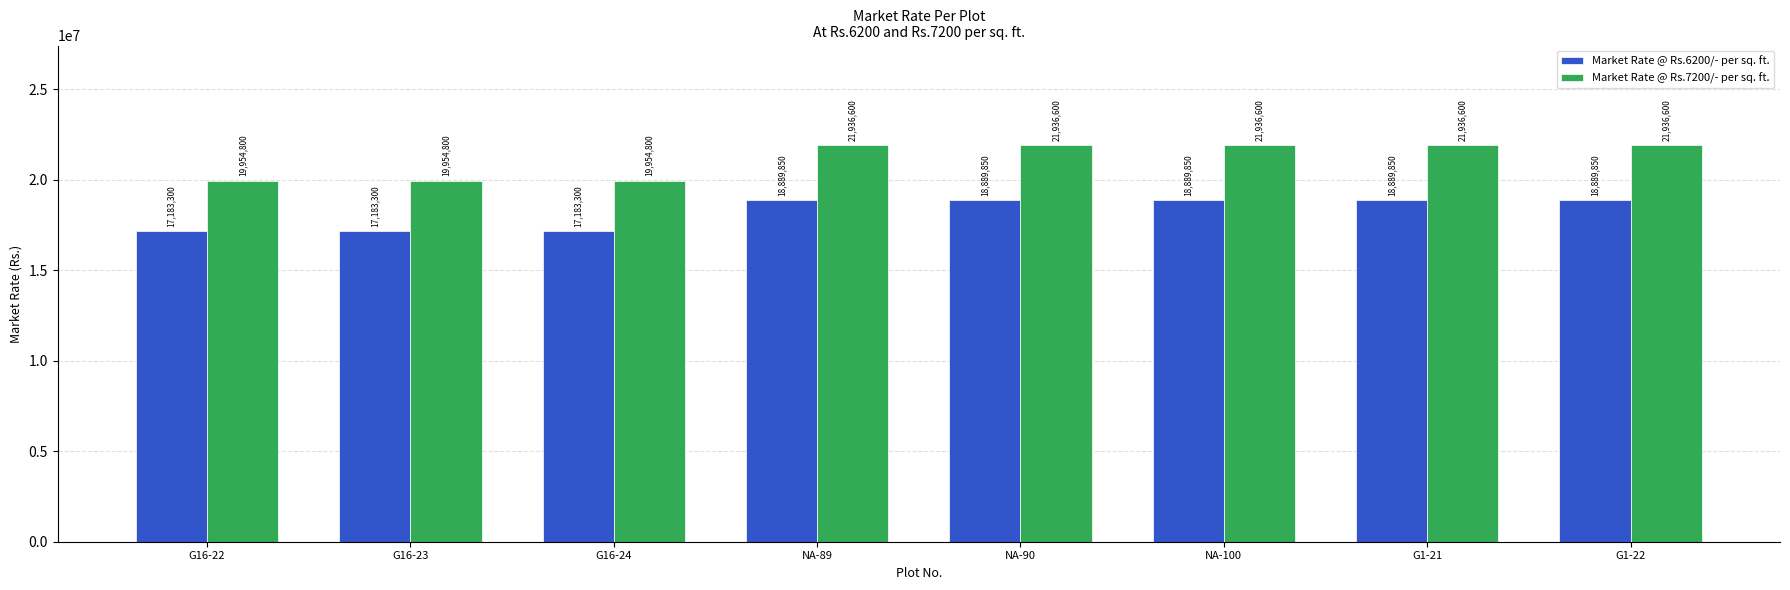

True or false: Market Rate @ Rs.7200/- per sq. ft. has a value of 19954800 at G16-23.

True